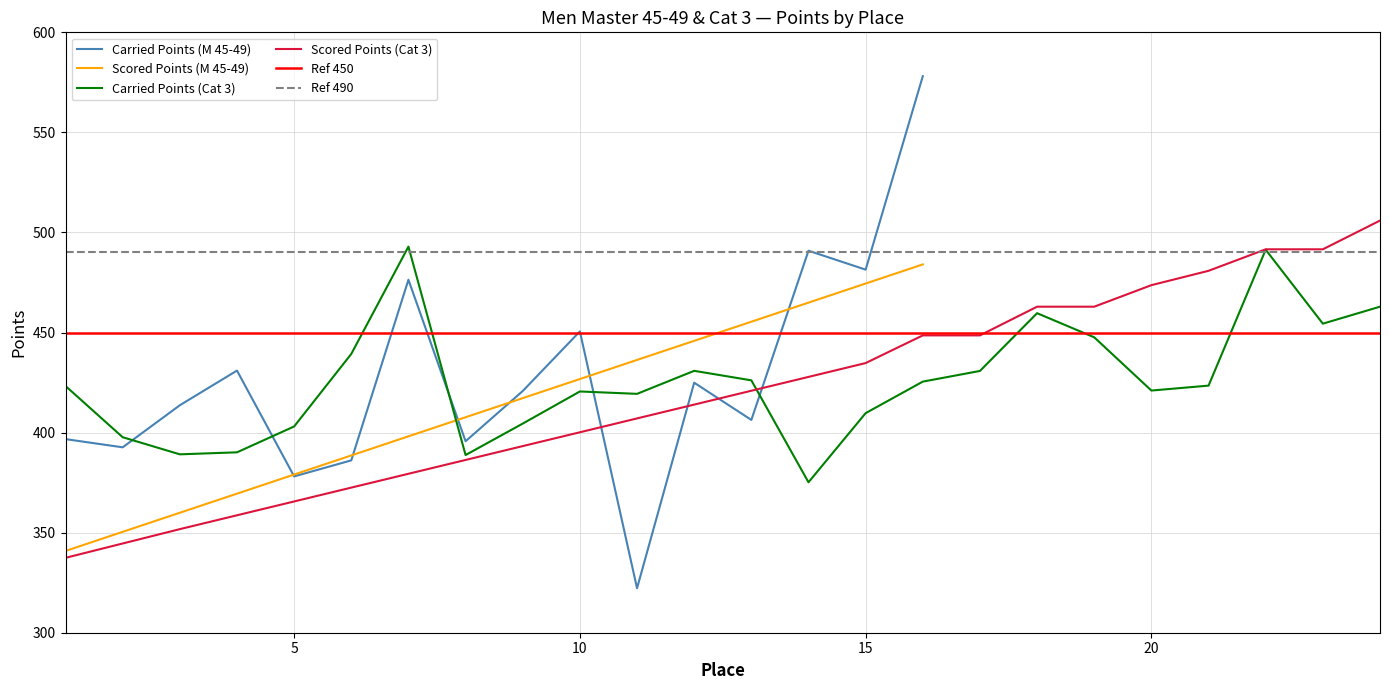

How many interior local peaks does the Carried Points series have?

5